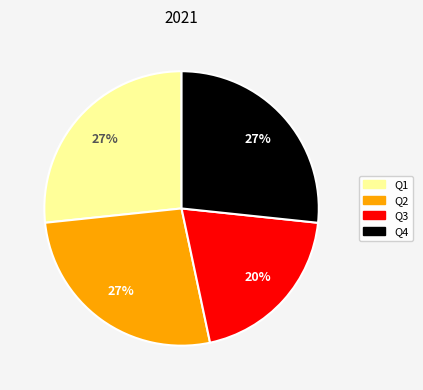

Combined, do Q1 and Q4 account for over 50%?

Yes